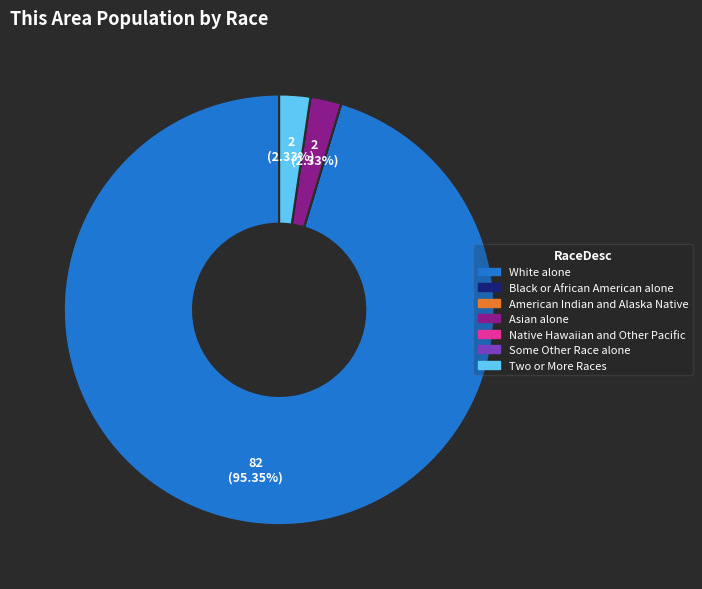

To the nearest percent, what is the average slice percentage?

14%